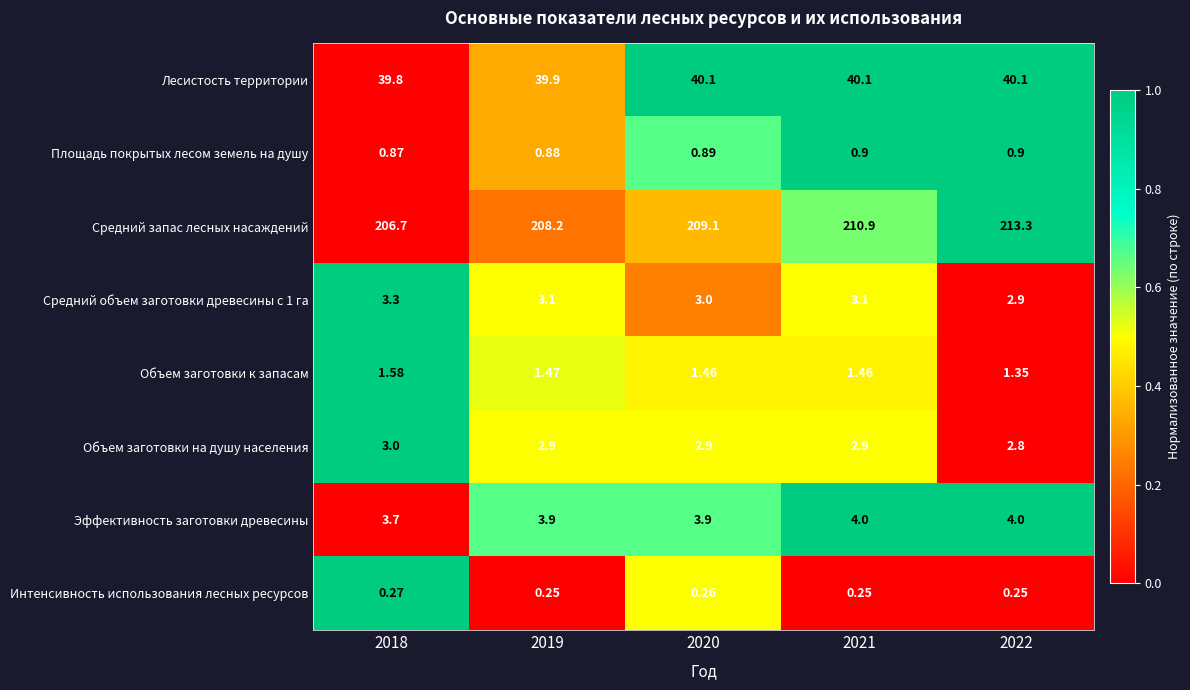

Which series has the widest spread of values?

Средний запас лесных насаждений